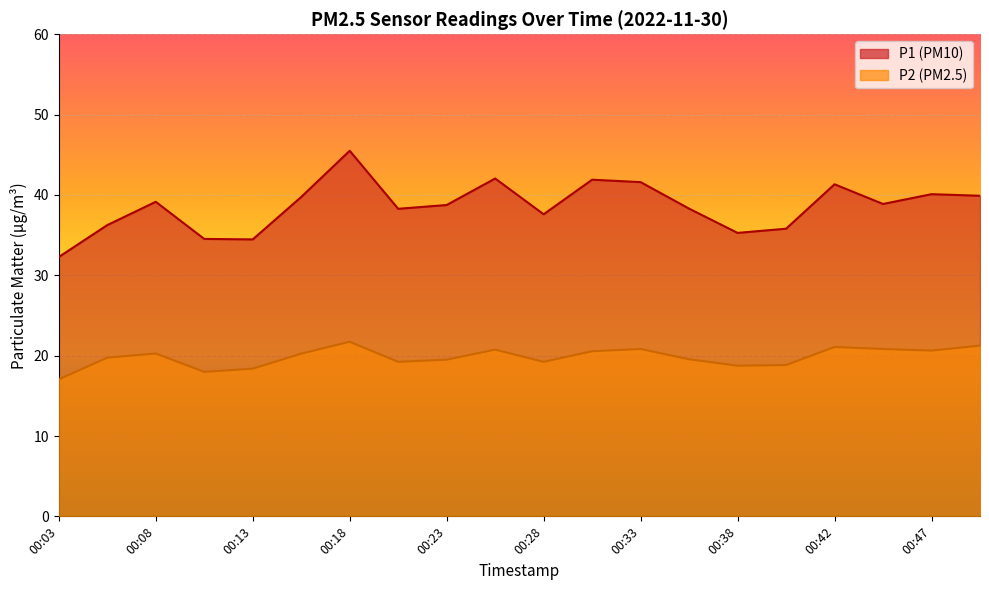

At which label does P2 reach its peak?

00:18